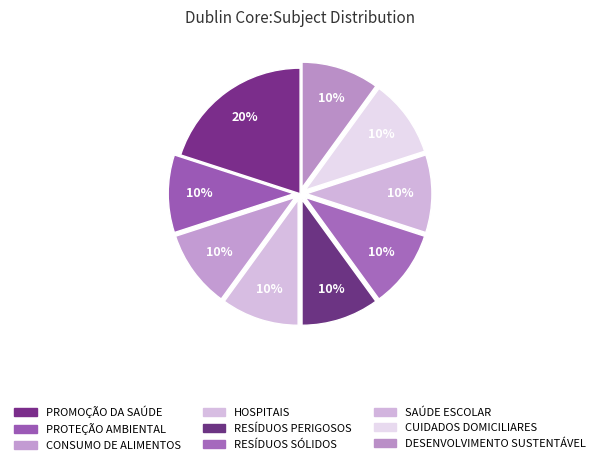

Count the number of slices in the pie.

9